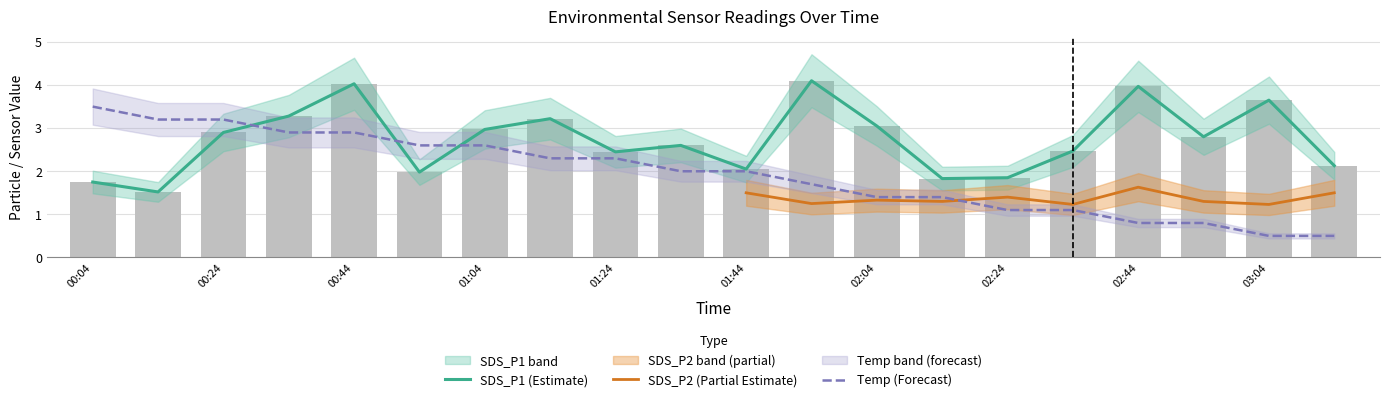

The value of Temp at 02:34 is 1.1. True or false?

True